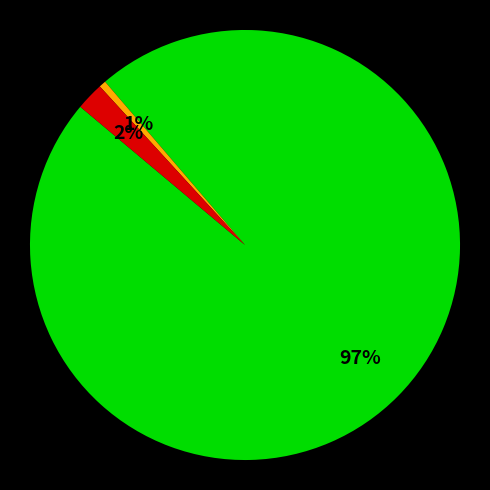

Is there any slice that represents more than half of the pie?

Yes